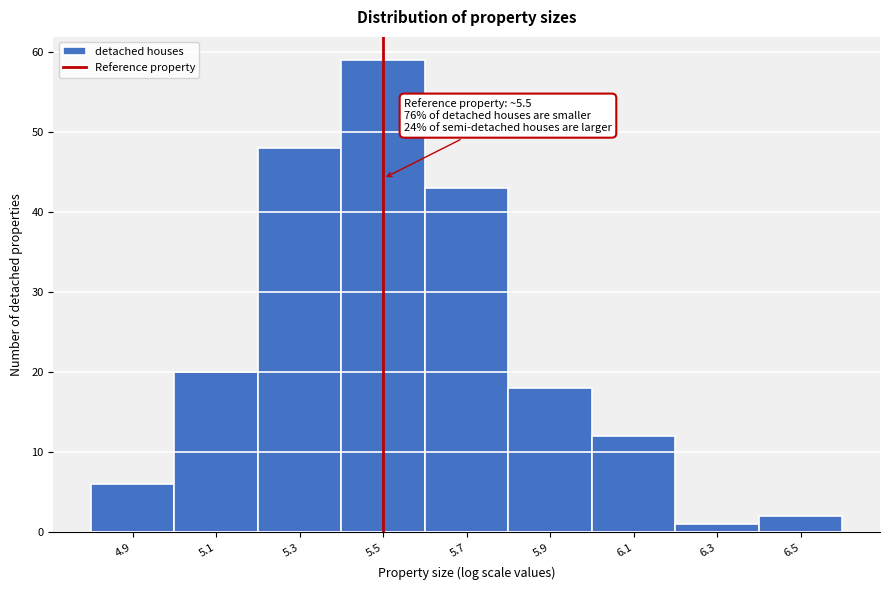

Which range on the x-axis has the tallest bar?

5.4 to 5.6